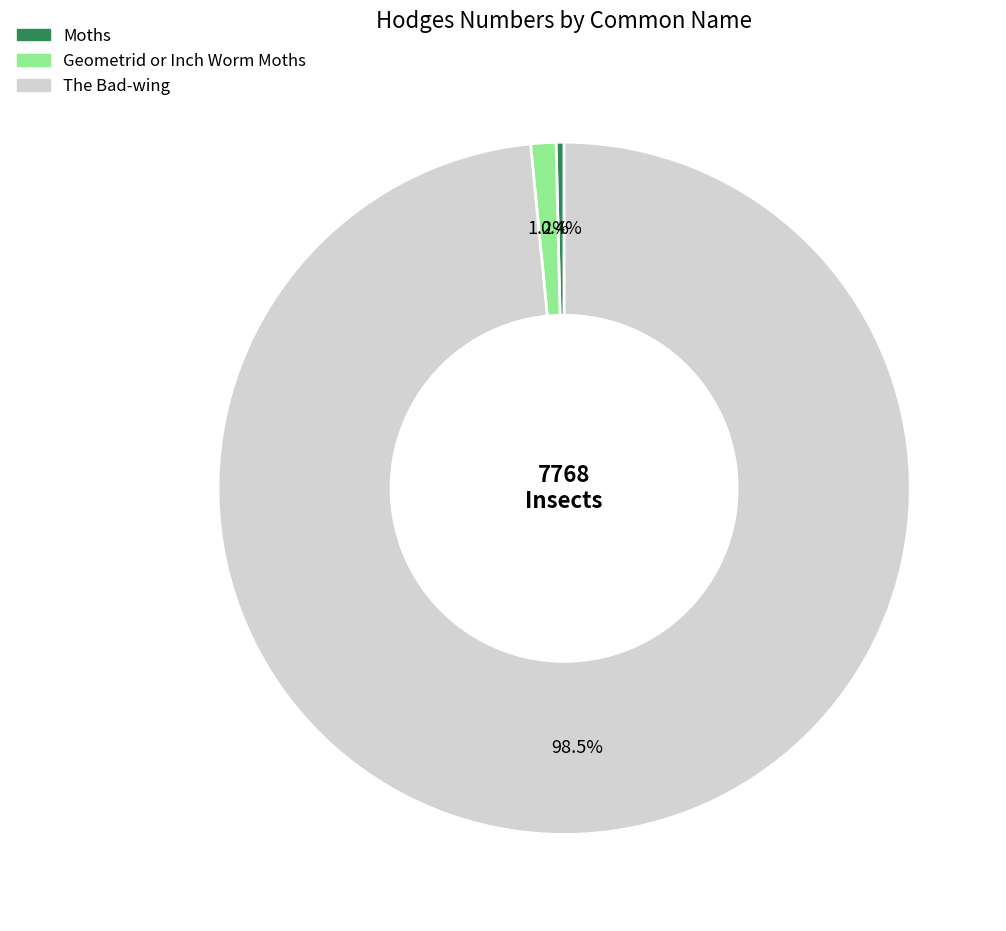

The Moths slice represents 0% of the pie. True or false?

True